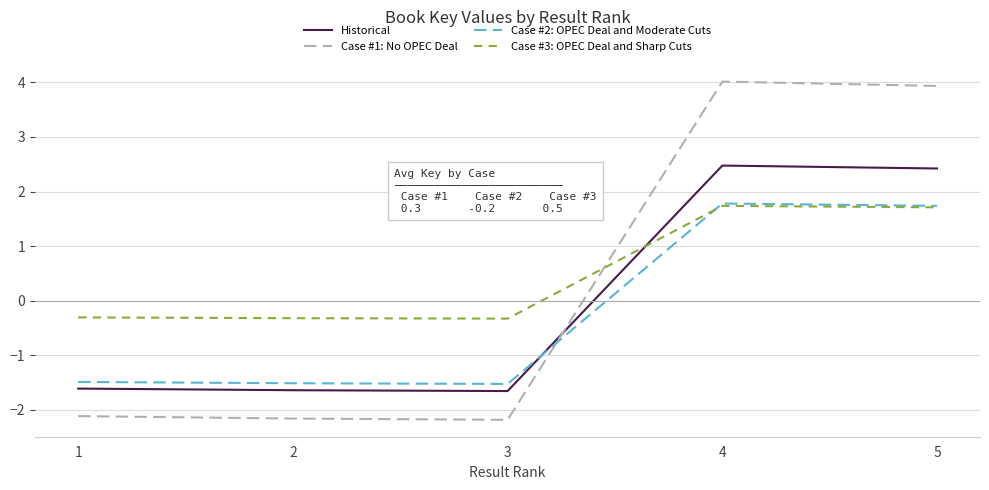

Which series ends up on top after the final intersection of Historical and Case #1: No OPEC Deal?

Case #1: No OPEC Deal